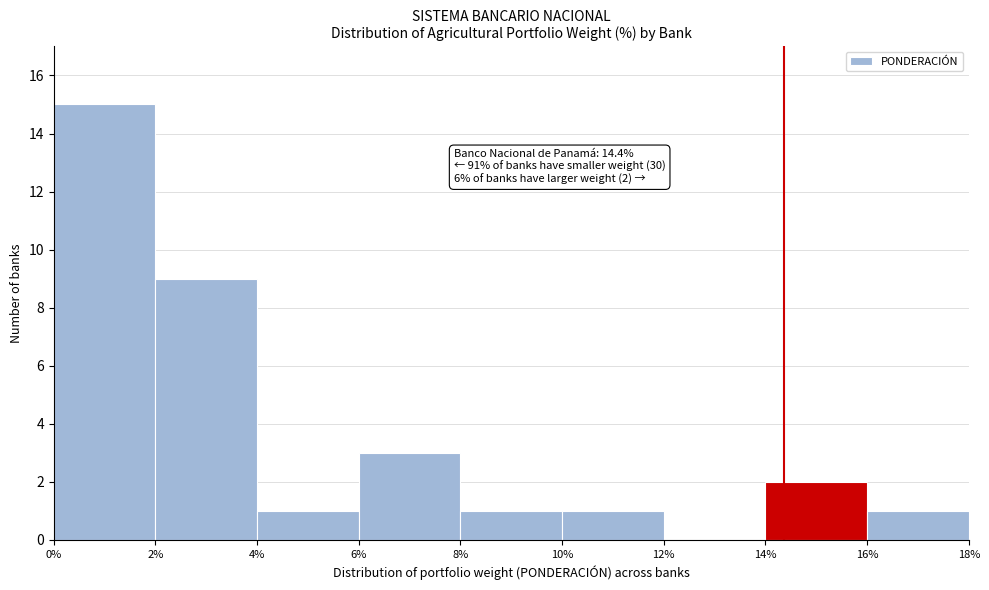

Which range on the x-axis has the tallest bar?

0% to 2%